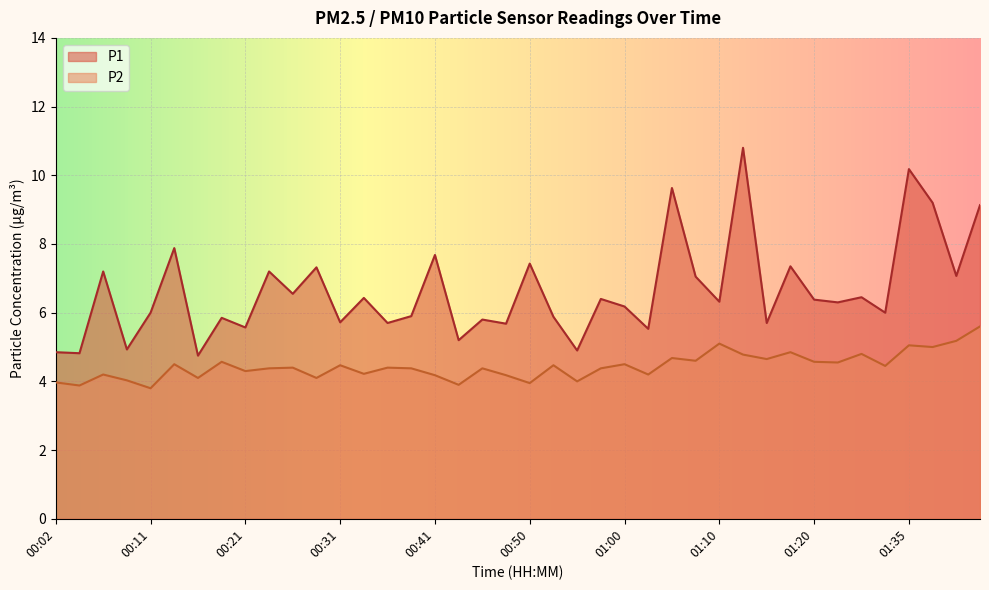

Which category has the lowest value across all series?

00:11